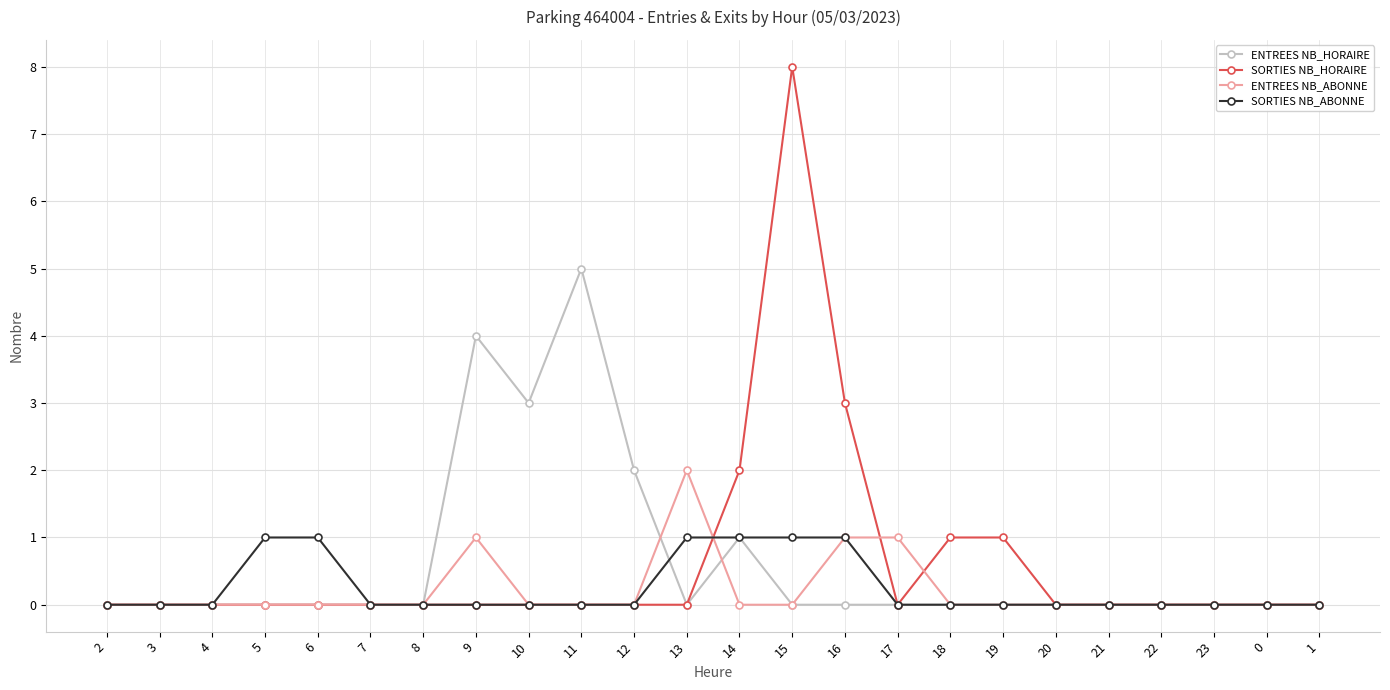

True or false: ENTREES NB_HORAIRE and ENTREES NB_ABONNE intersect in this chart.

True